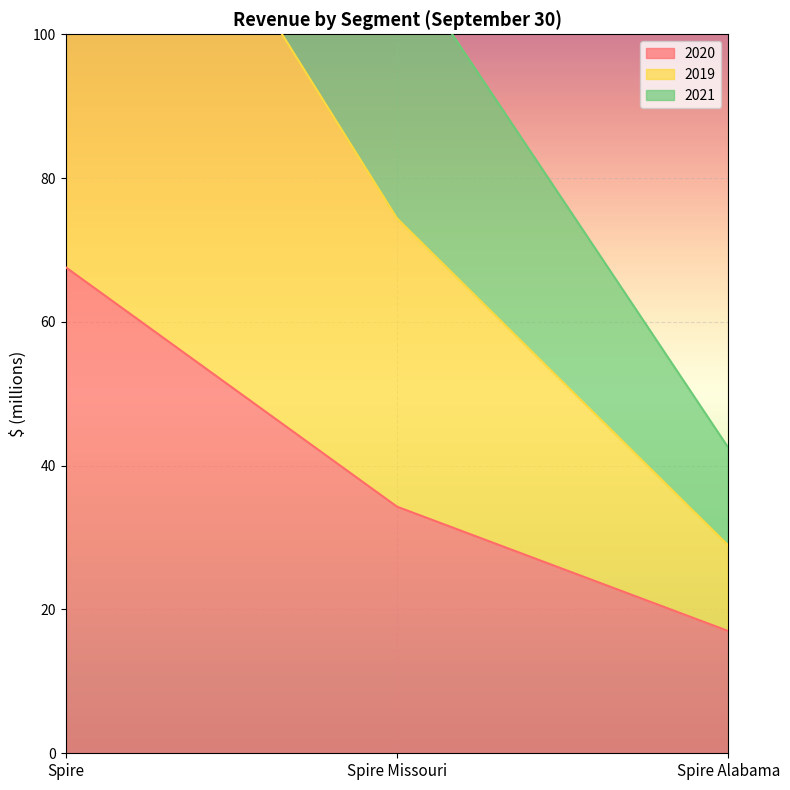

Which series has the largest range (max minus min)?

2019